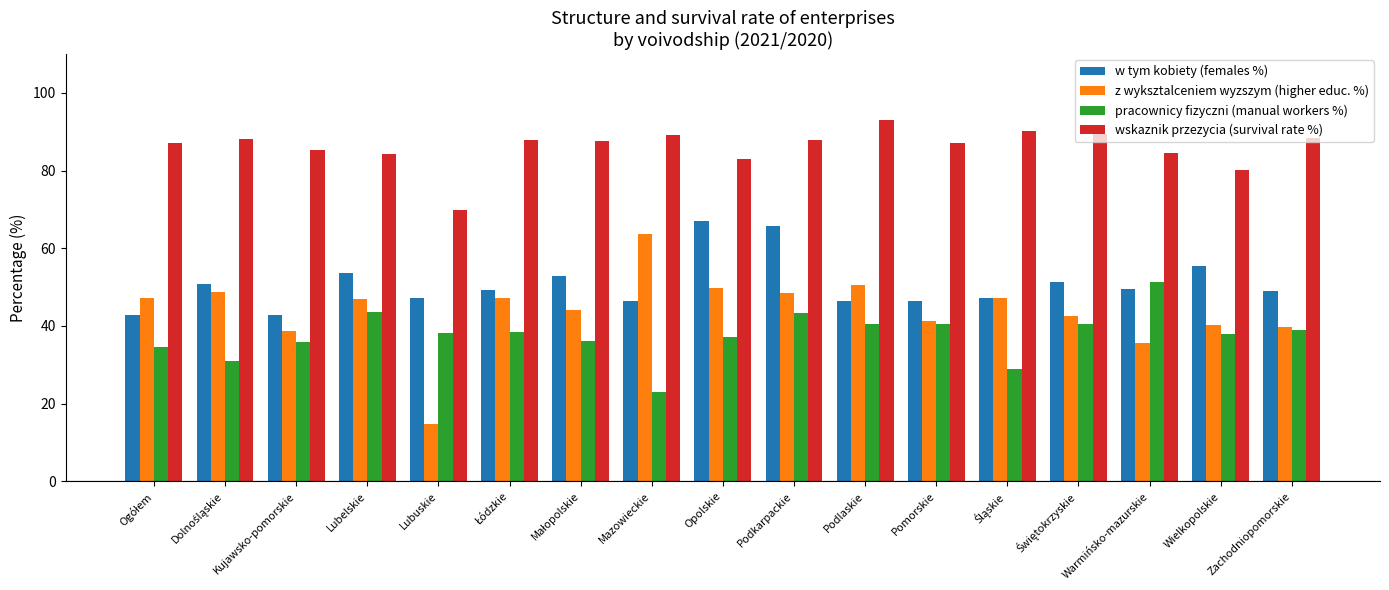

Count the number of categories in the chart.

17